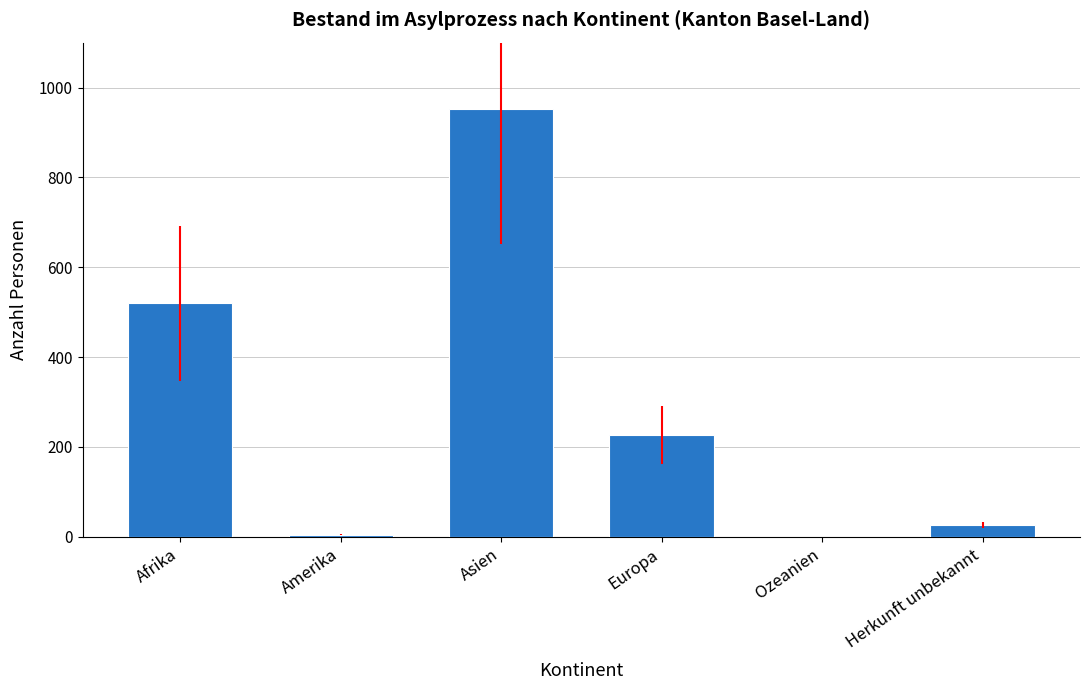

Between Amerika and Asien, which is larger?

Asien